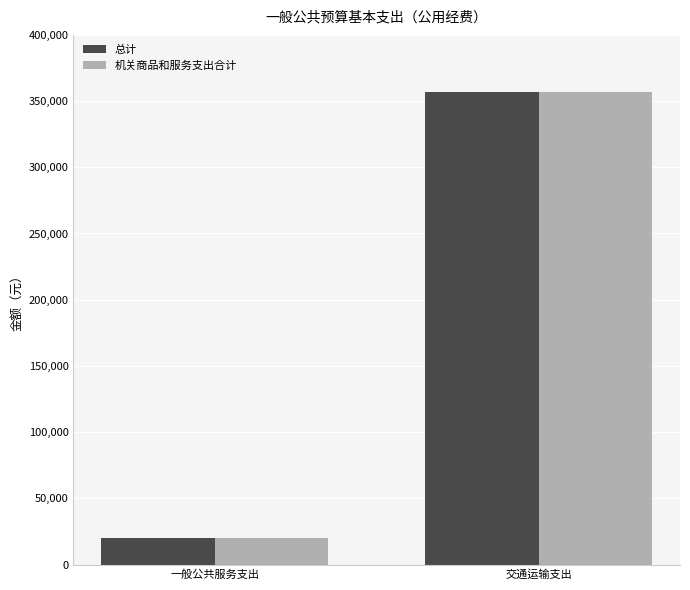

What is the sum of all 机关商品和服务支出合计 values?

377016.2